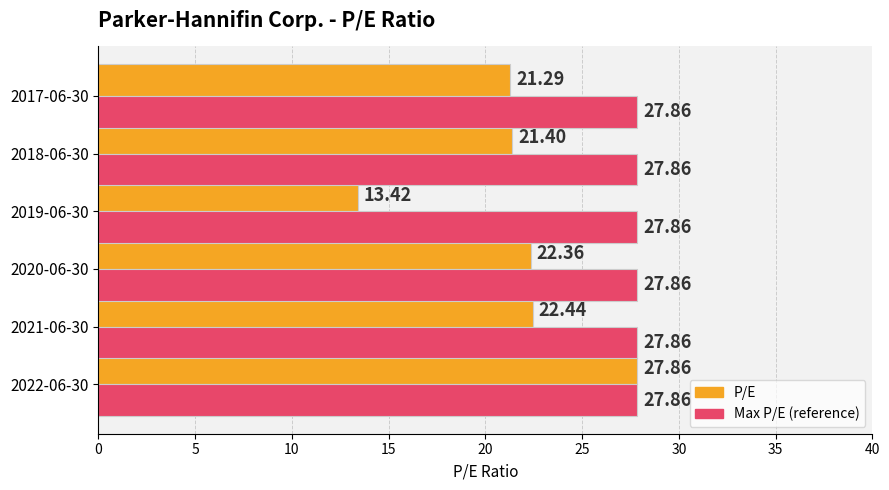

What is the difference between the P/E values at 2017-06-30 and 2019-06-30?

7.9